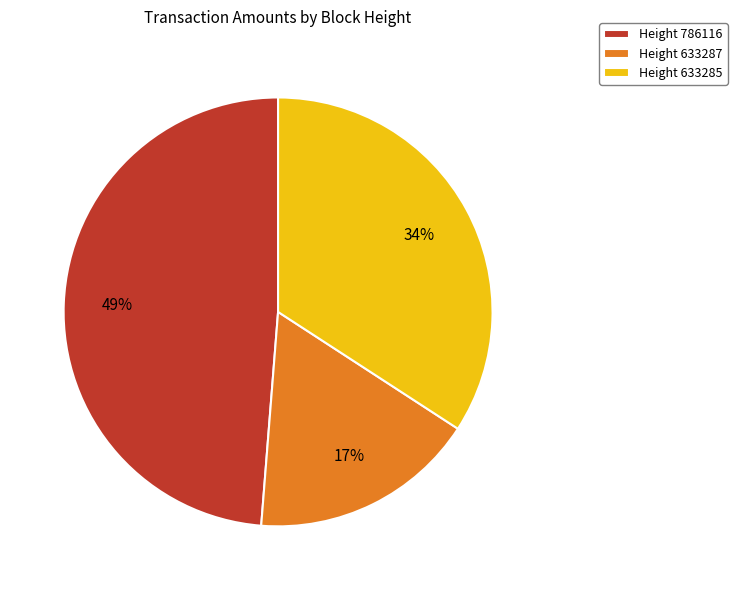

How many slices are in this pie chart?

3